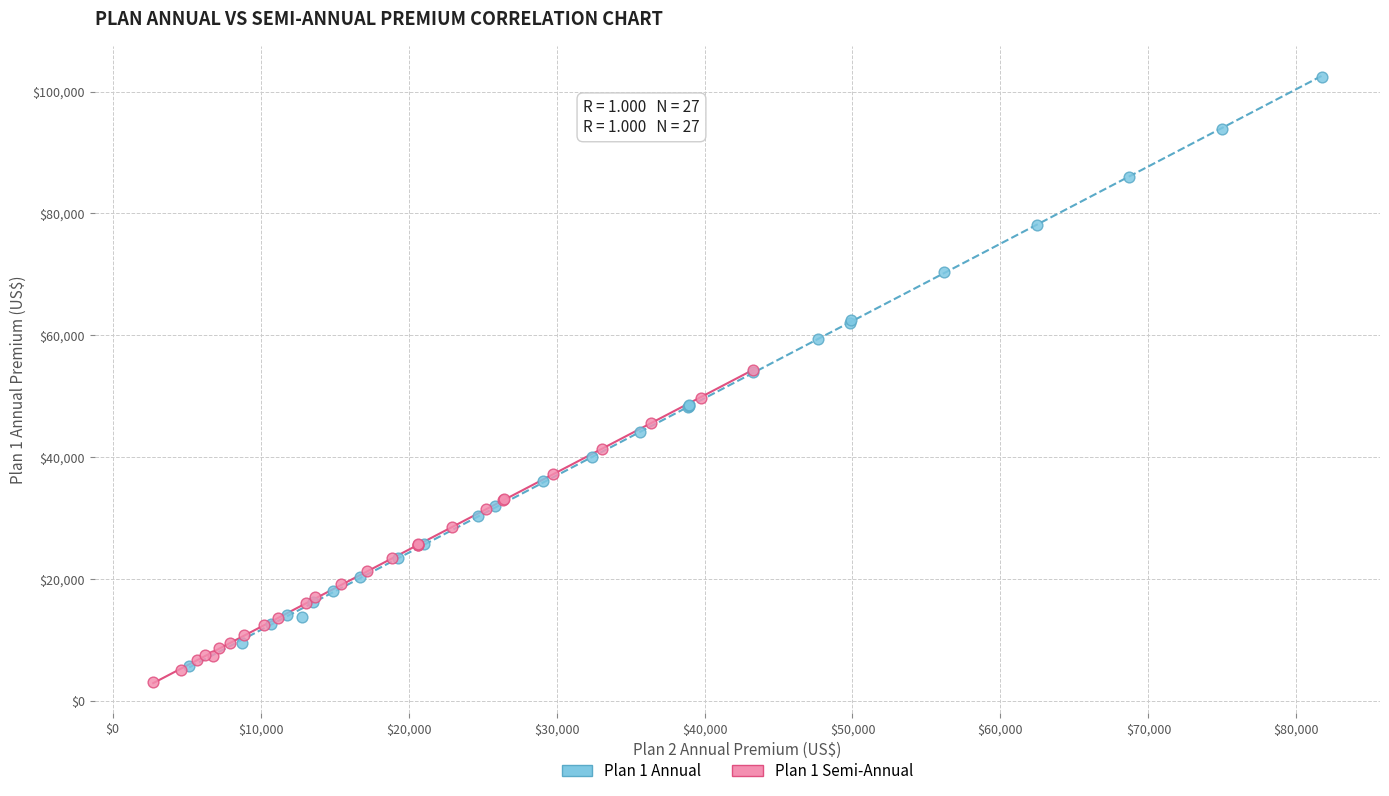

Which series contains the lowest Y value?

Plan 1 Semi-Annual